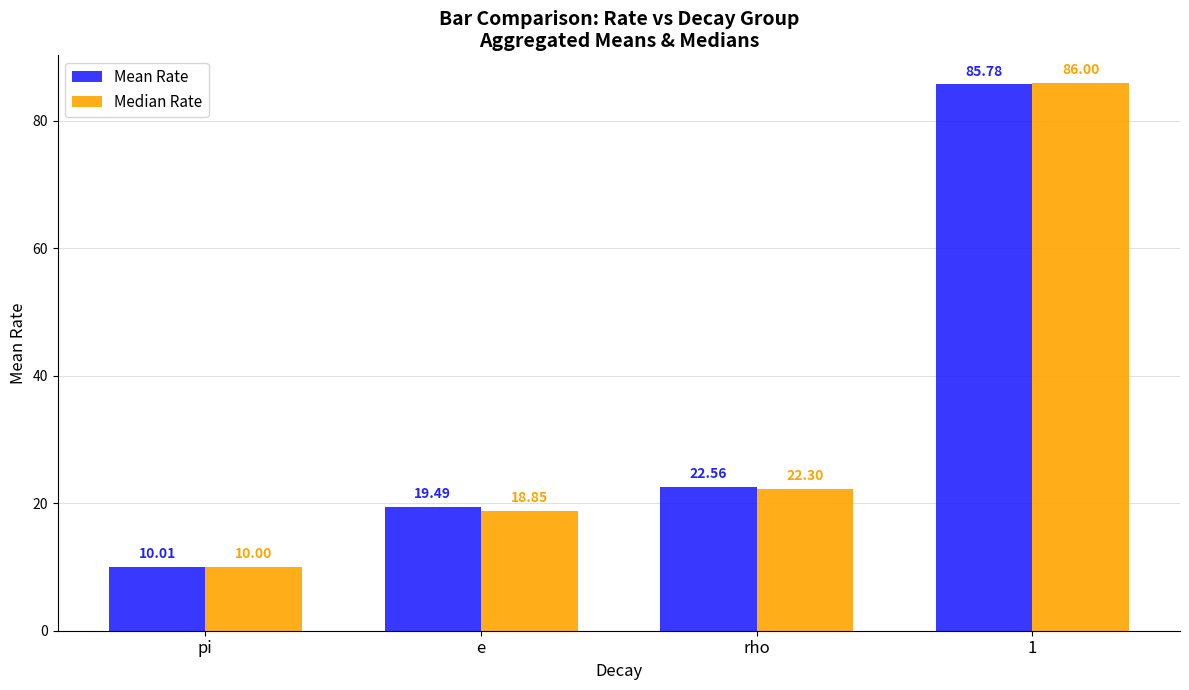

Reading left to right, extract all data points from this chart.

Mean Rate: 10.0	19.5	22.6	85.8
Median Rate: 10.0	18.9	22.3	86.0